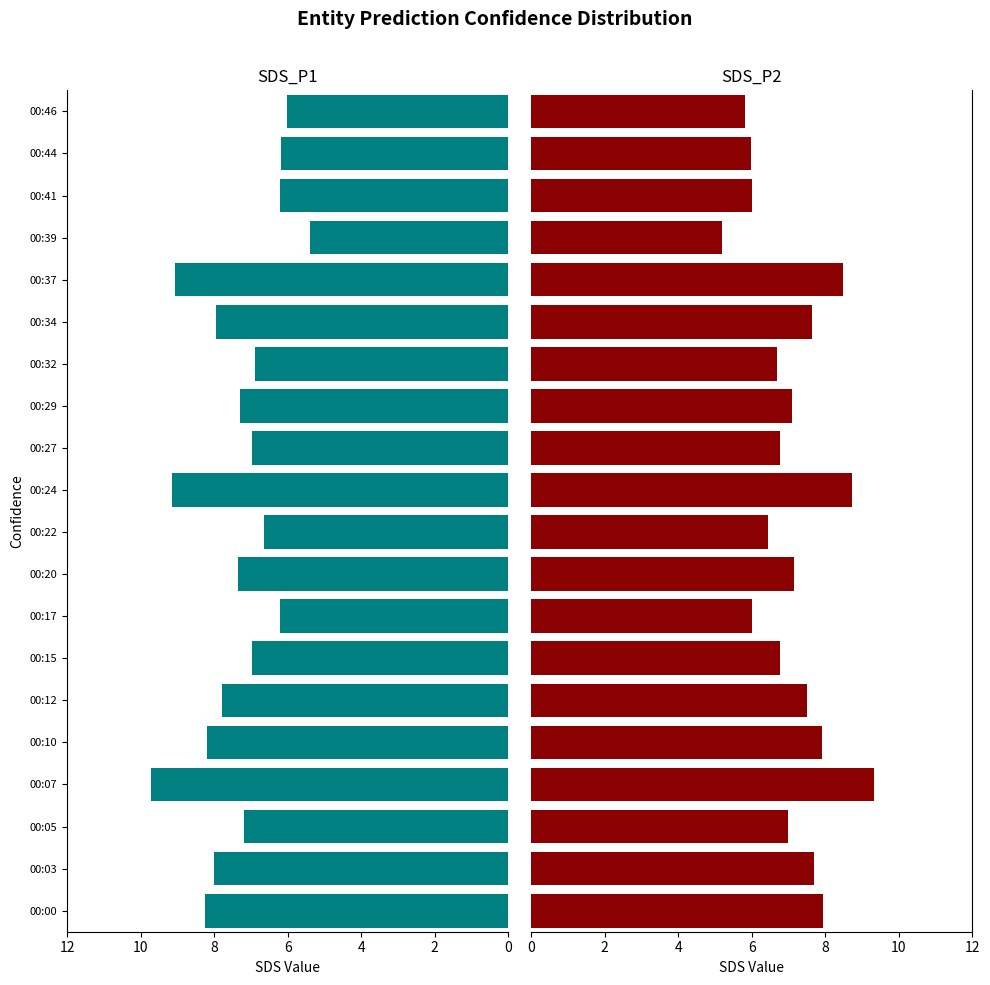

Rank the series at 00:27 from highest to lowest value.

SDS_P1, SDS_P2